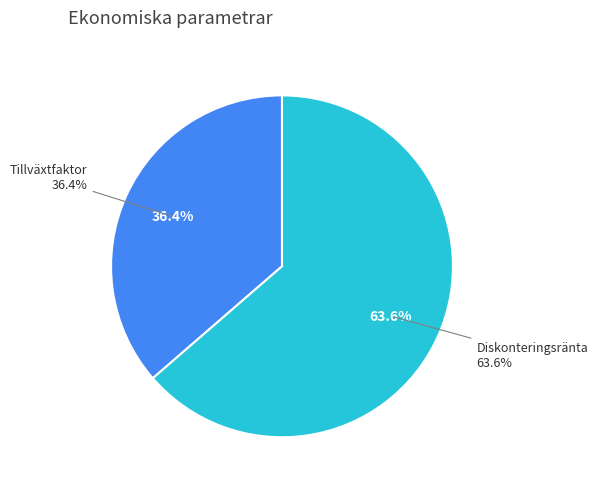

What is the smallest slice in the pie chart?

Tillväxtfaktor